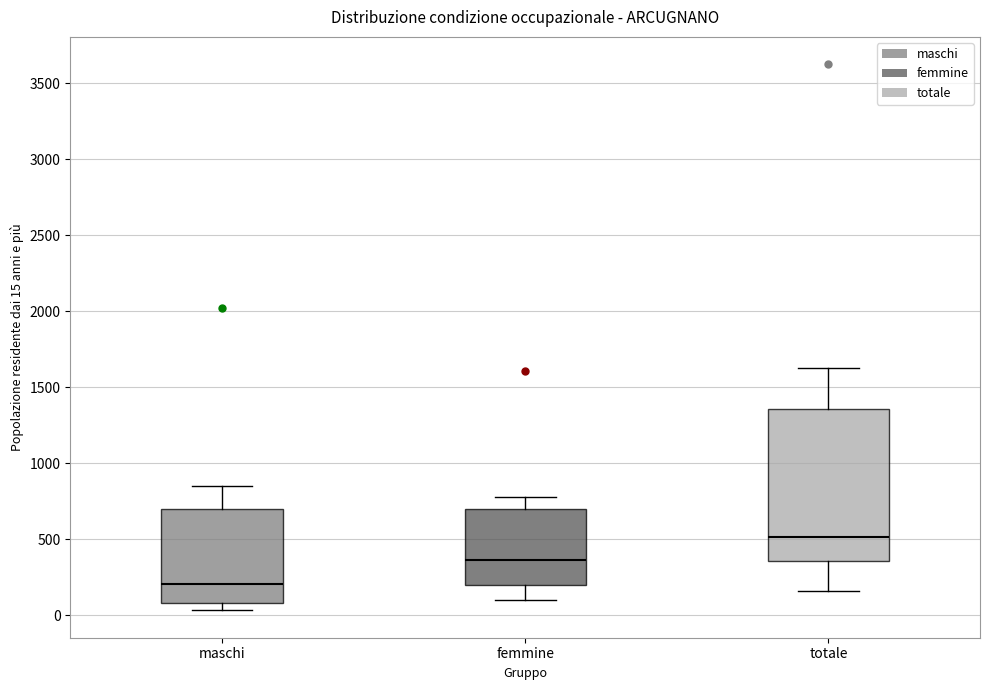

Where does the upper whisker of the box for maschi end on the y-axis? The values are not printed on the chart, so give them approximately, as read against the axis.

850